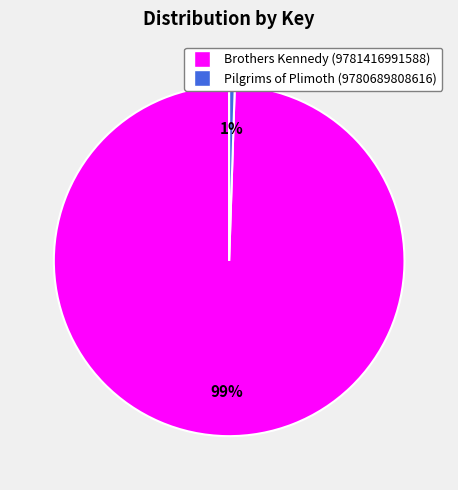

How many slices are in this pie chart?

2